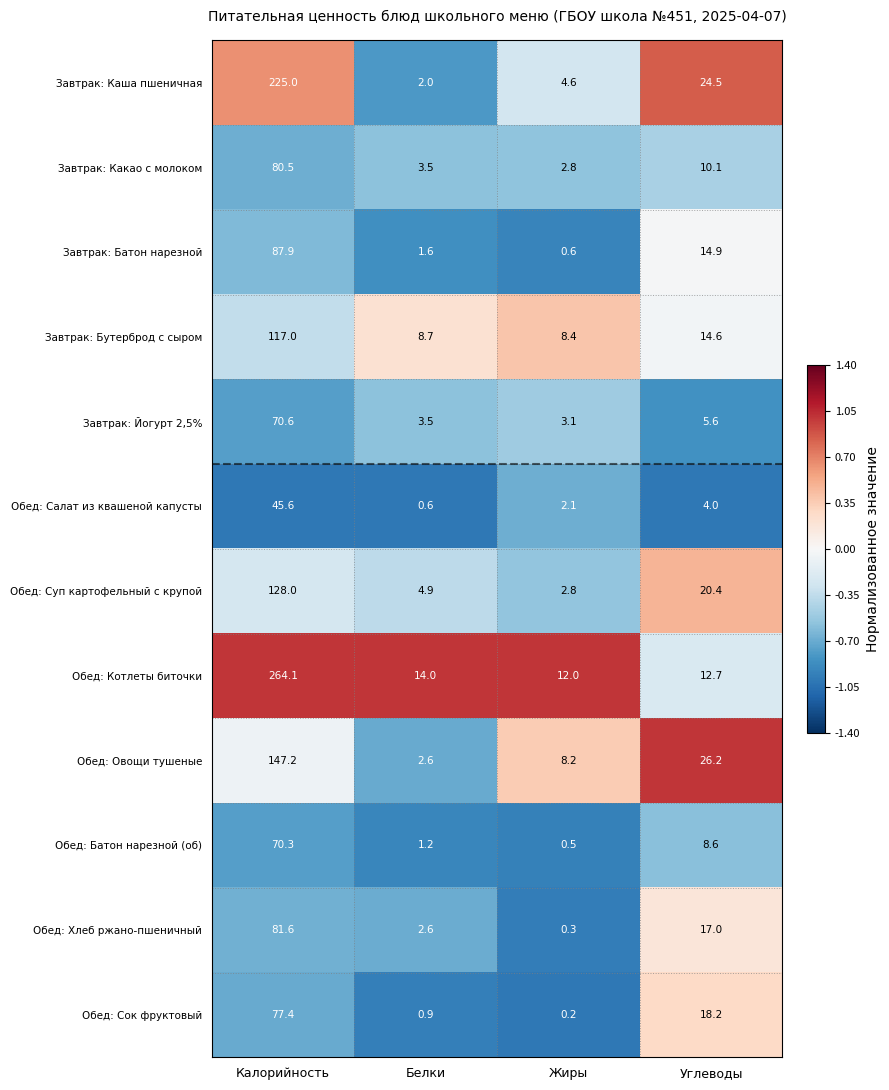

True or false: Завтрак: Какао с молоком has a value of 3.5 at Белки.

True